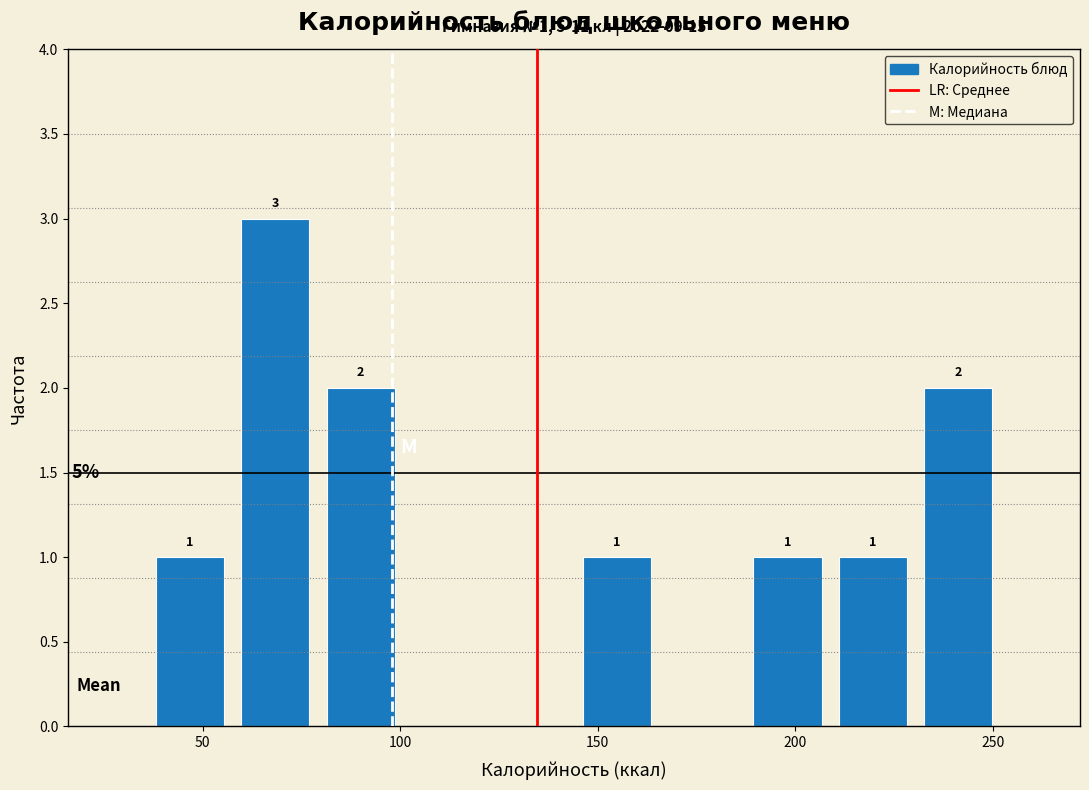

Over which range of the x-axis is the bar tallest?

60 to 80